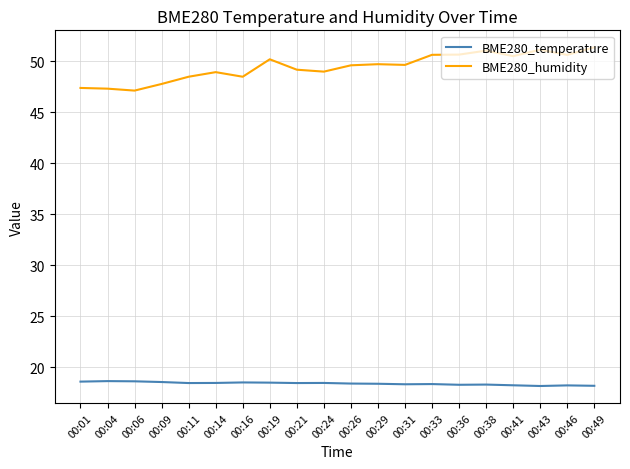

What is the difference between the second highest and minimum values in the BME280_humidity series?

4.0